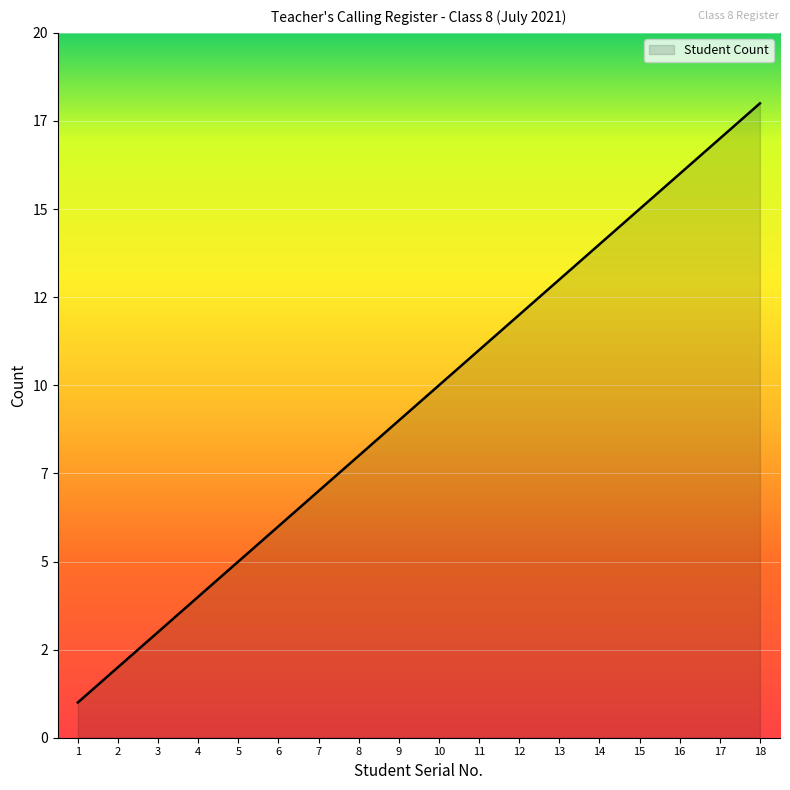

Is this an area chart (filled region under the line)?

Yes